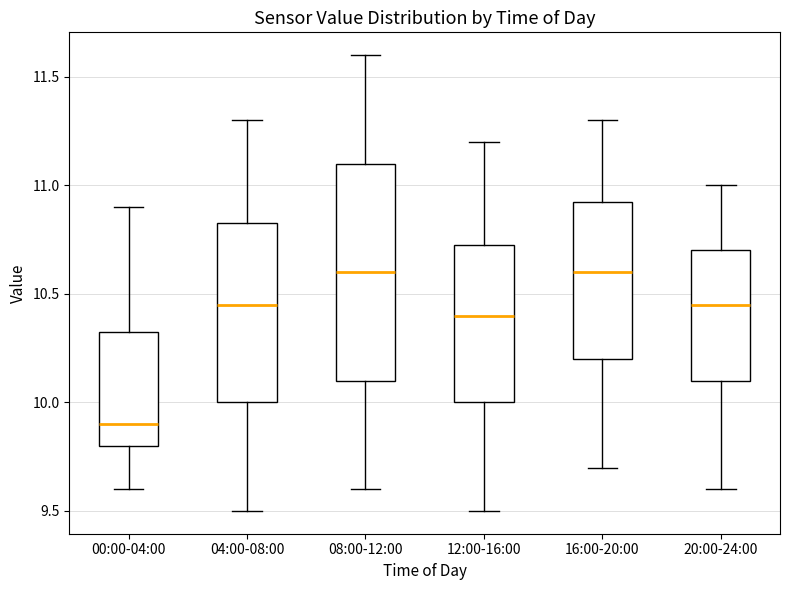

Where does the lower whisker of the box for 08:00-12:00 end on the y-axis? The values are not printed on the chart, so give them approximately, as read against the axis.

9.60